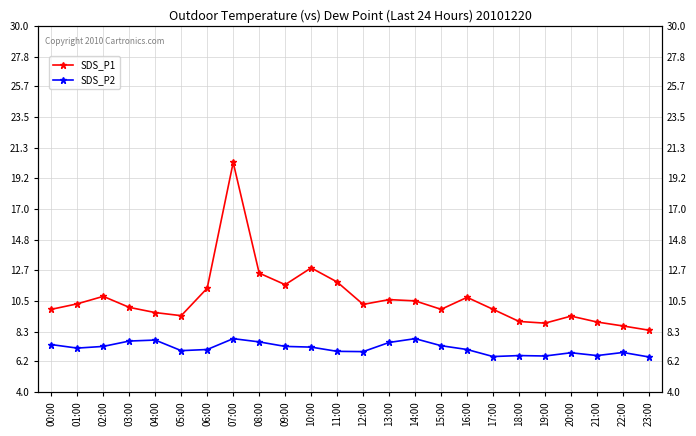

In SDS_P2, how many points are higher than both neighbors (excluding endpoints)?

6